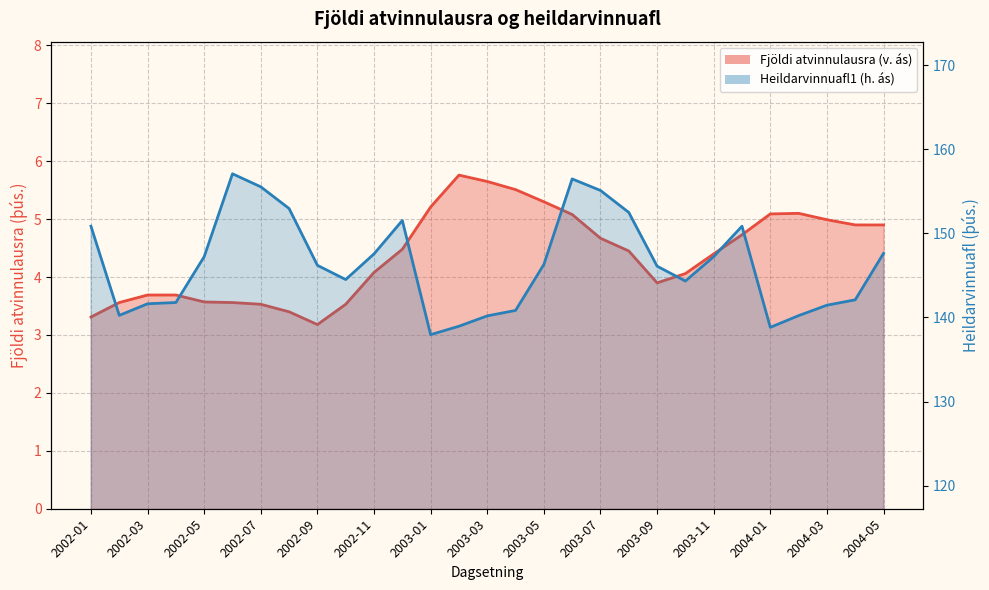

True or false: Fjöldi atvinnulausra (v. ás) and Heildarvinnuafl1 (h. ás) intersect in this chart.

False